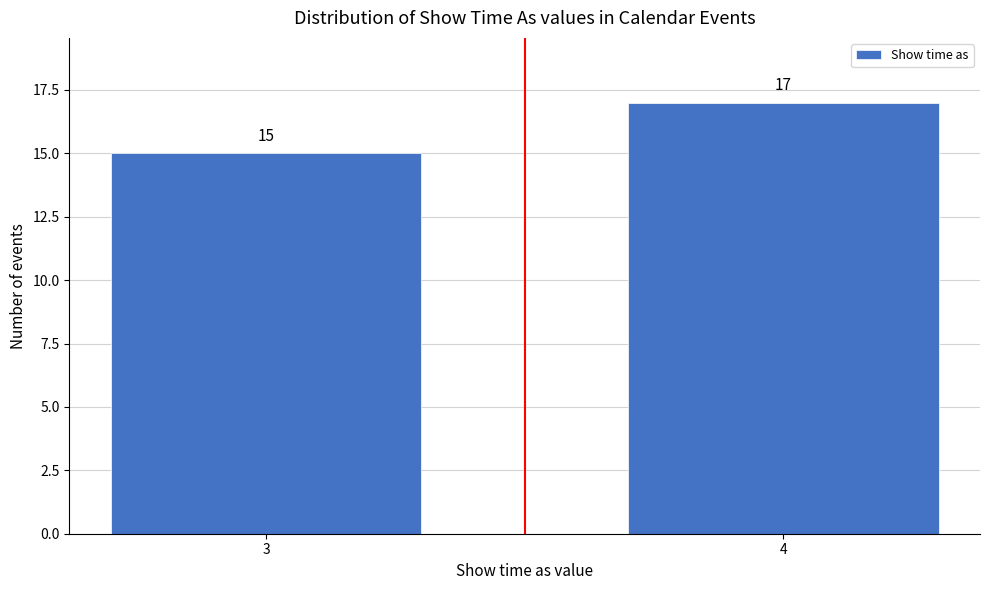

Reading left to right, list all the values displayed in this chart.

3=15	4=17